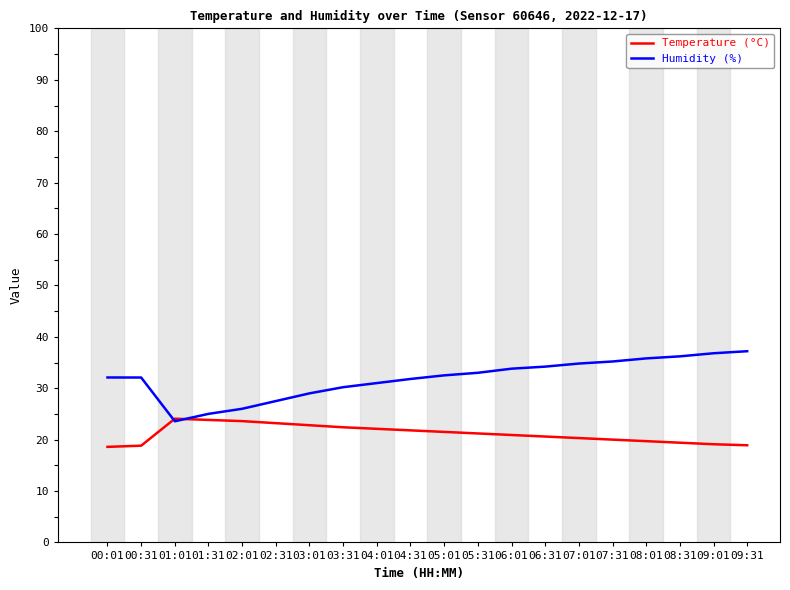

What is the difference between the highest and lowest values at 04:01?

8.9